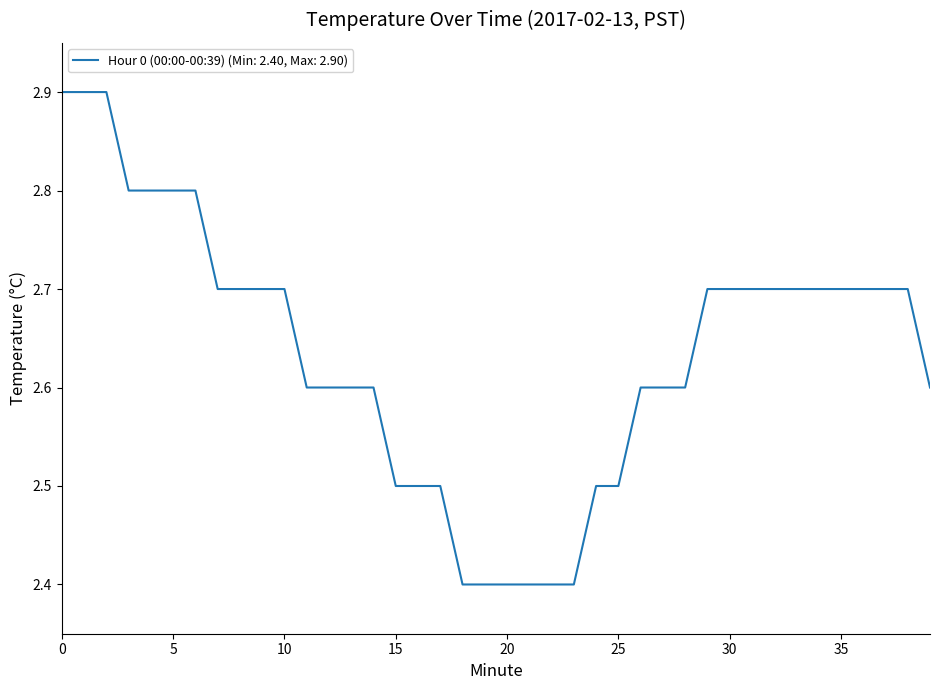

What is the difference between the maximum and minimum values?

0.5